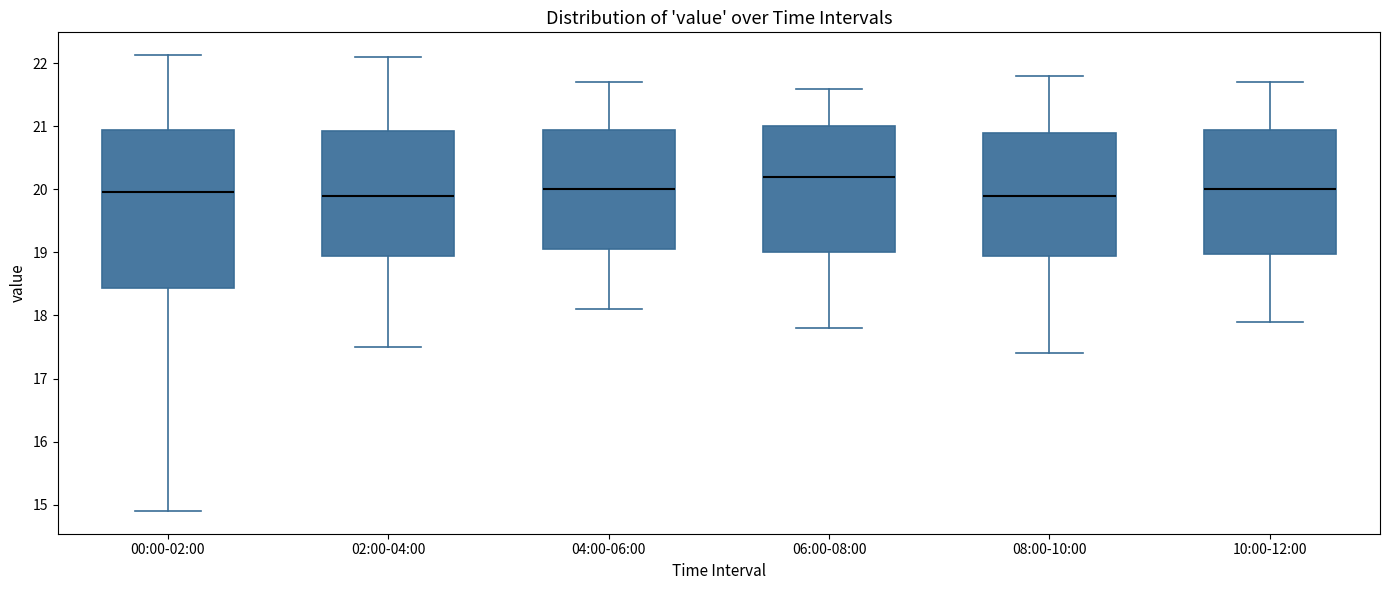

Reading left to right, read every box against the y-axis: the position of its median line, the range the box covers, and the ends of its whiskers. The values are not printed on the chart, so give them approximately, as read against the axis.

00:00-02:00: median 20.0, box 18.4 to 21.0, whiskers 14.9 to 22.1
02:00-04:00: median 19.9, box 19.0 to 20.9, whiskers 17.5 to 22.1
04:00-06:00: median 20.0, box 19.1 to 21.0, whiskers 18.1 to 21.7
06:00-08:00: median 20.2, box 19.0 to 21.0, whiskers 17.8 to 21.6
08:00-10:00: median 19.9, box 19.0 to 20.9, whiskers 17.4 to 21.8
10:00-12:00: median 20.0, box 19.0 to 21.0, whiskers 17.9 to 21.7